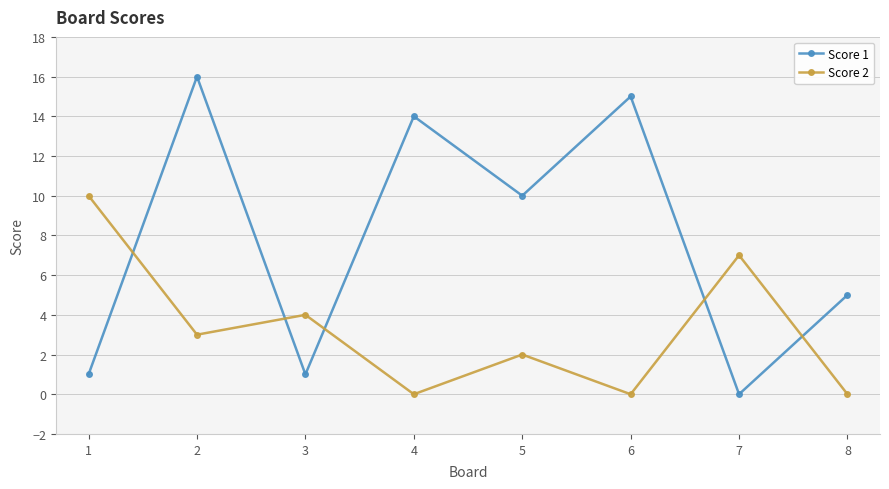

Where do Score 2 and Score 1 first cross each other?

1 and 2